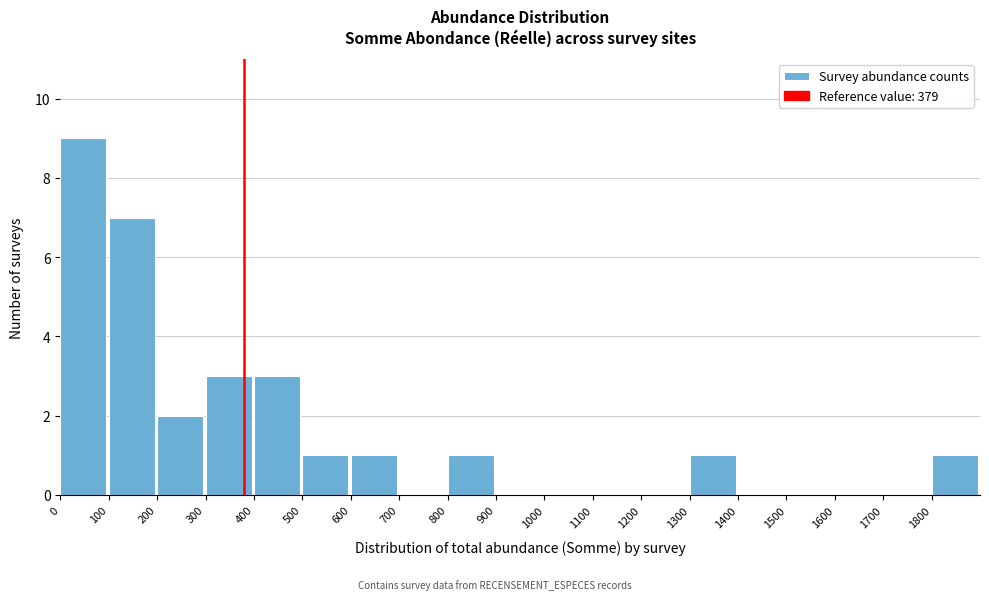

What is the height of the bar covering 500 to 600 on the x-axis? The values are not printed on the chart, so give them approximately, as read against the axis.

1